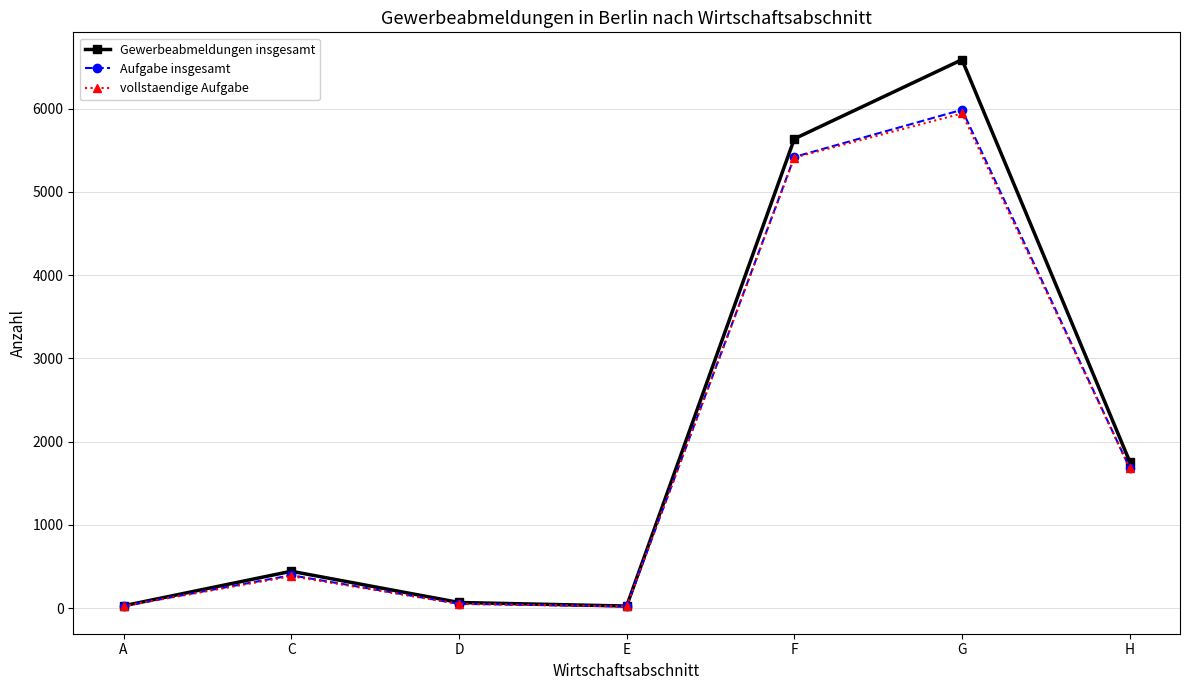

At which category is the sum across all series the highest?

G